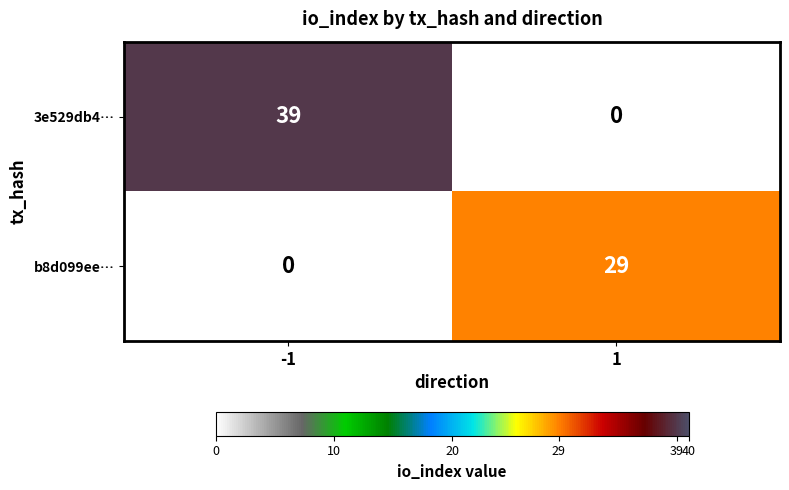

How many distinct data groups are displayed?

2